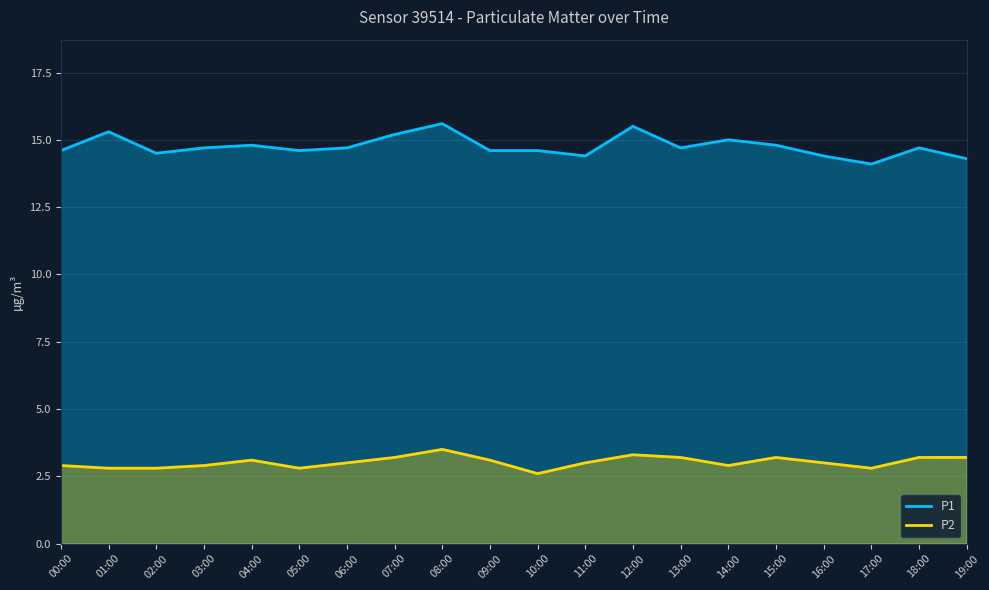

What is the smallest value displayed?

2.6